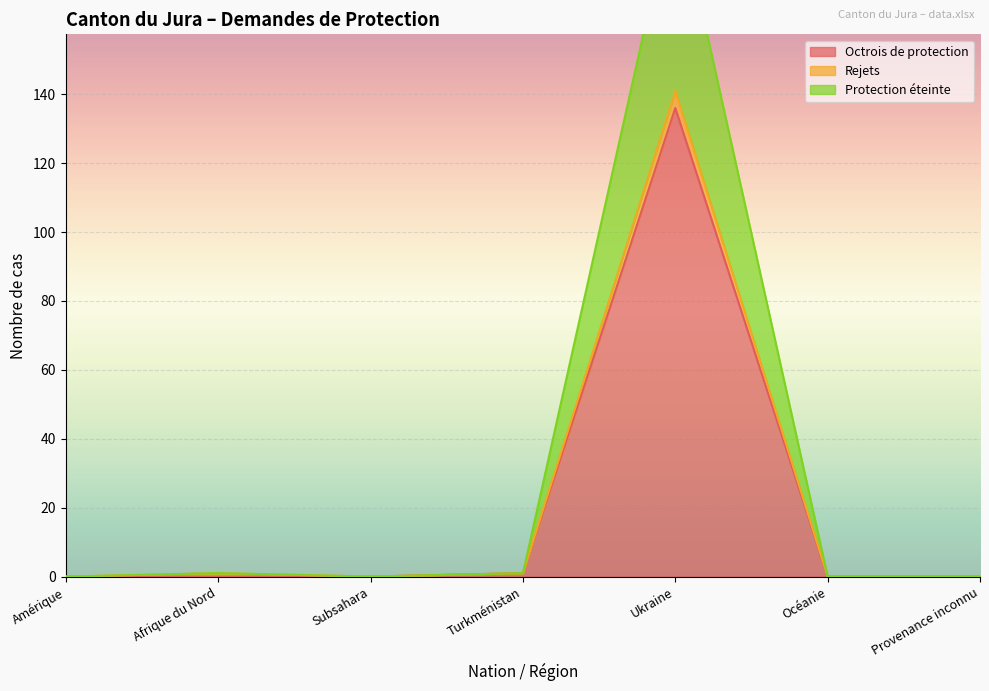

True or false: Octrois de protection has a value of 70 at Afrique du Nord.

False